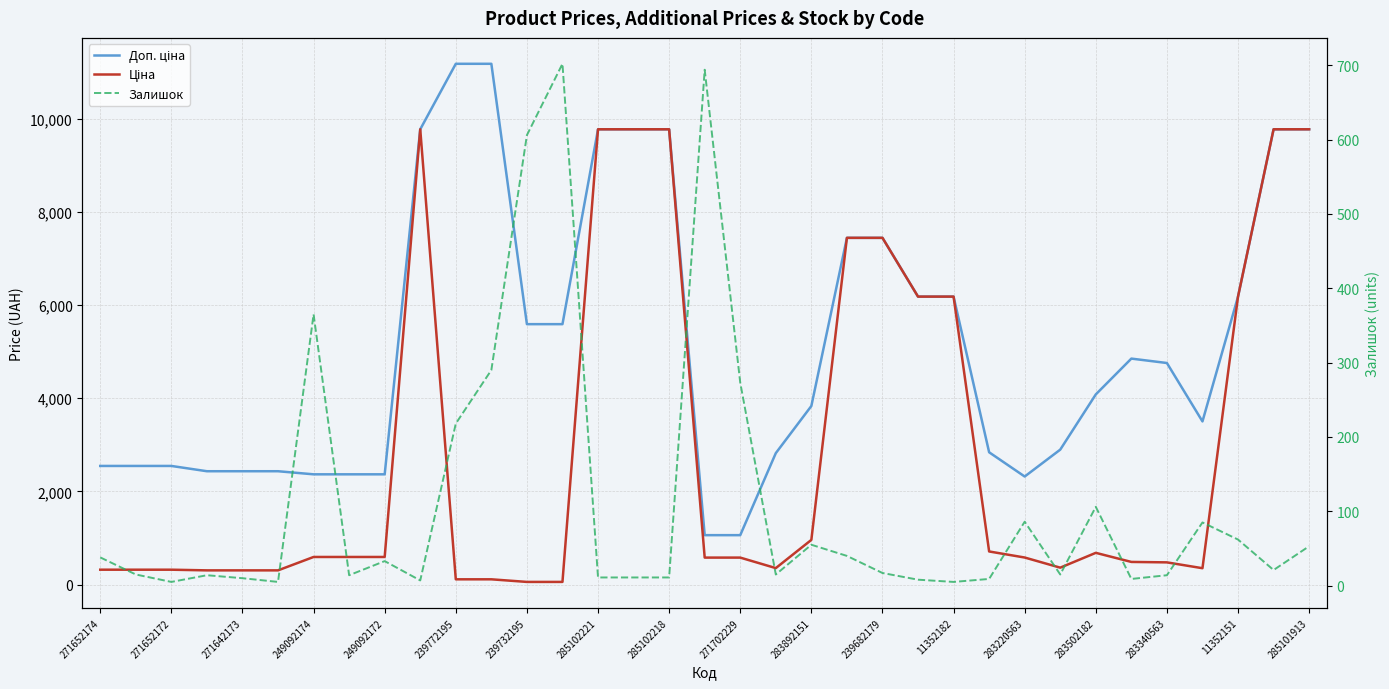

What is the difference between the Залишок values at 283502182 and 11352182?

101.0